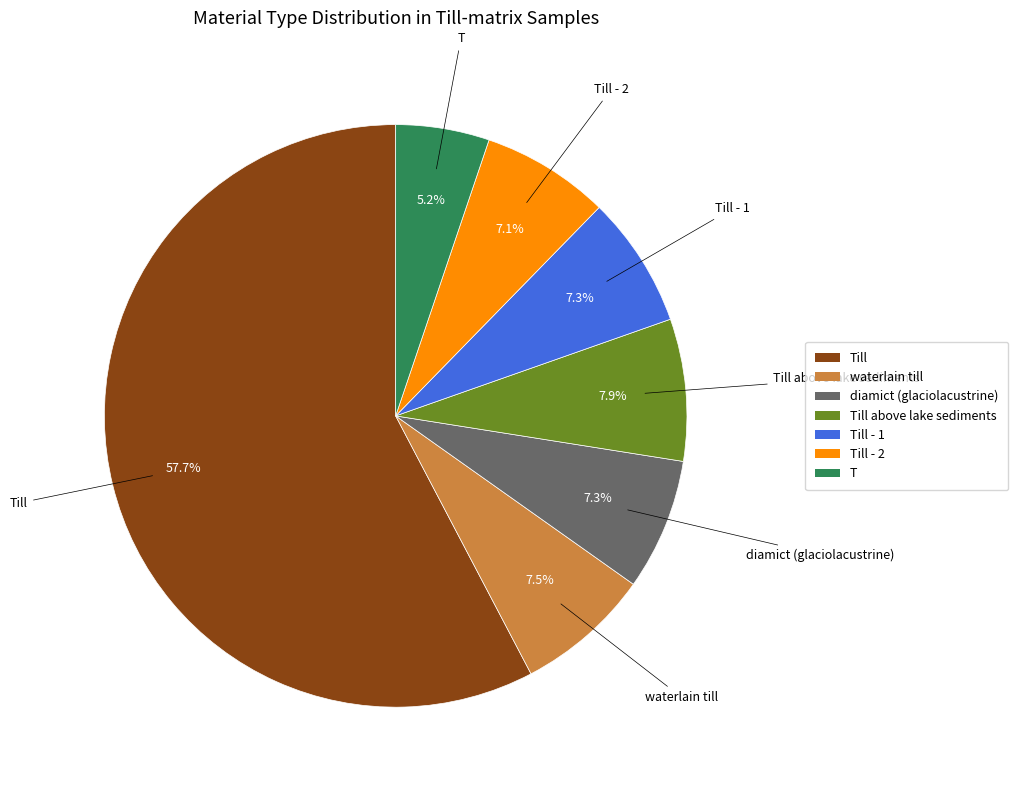

Does any single category account for the majority?

Yes